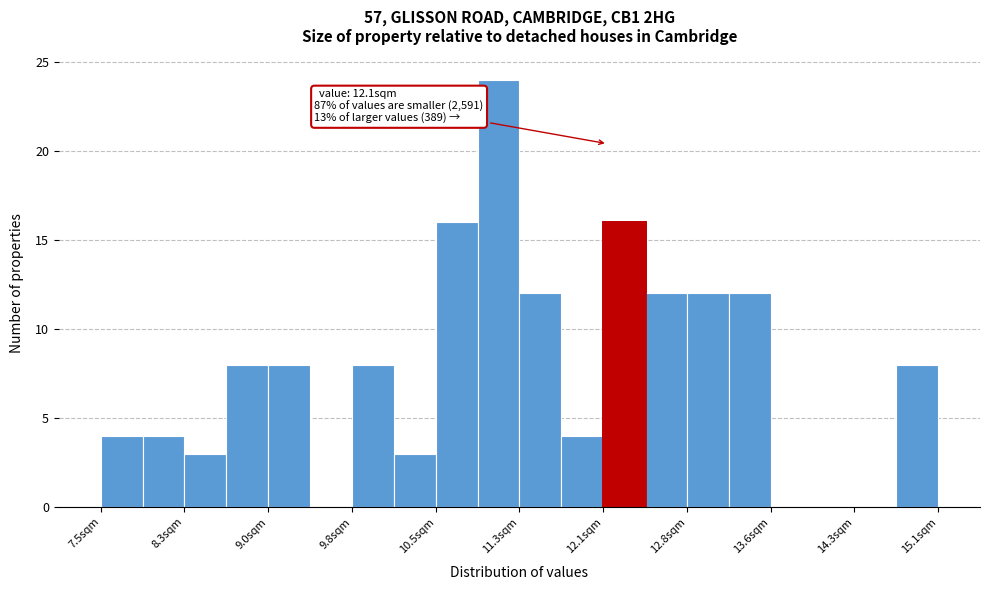

Around what value on the x-axis is the tallest bar? Give the approximate position of its centre, as read against the axis.

11.1